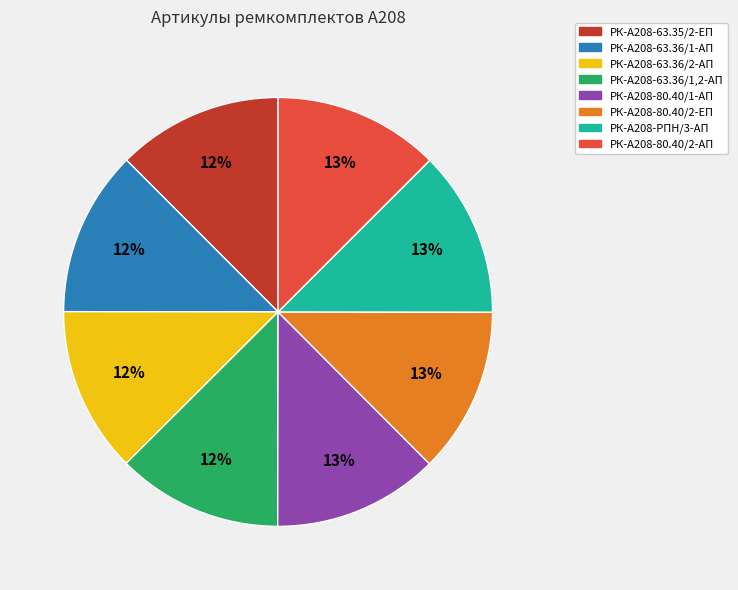

Count the number of slices in the pie.

8